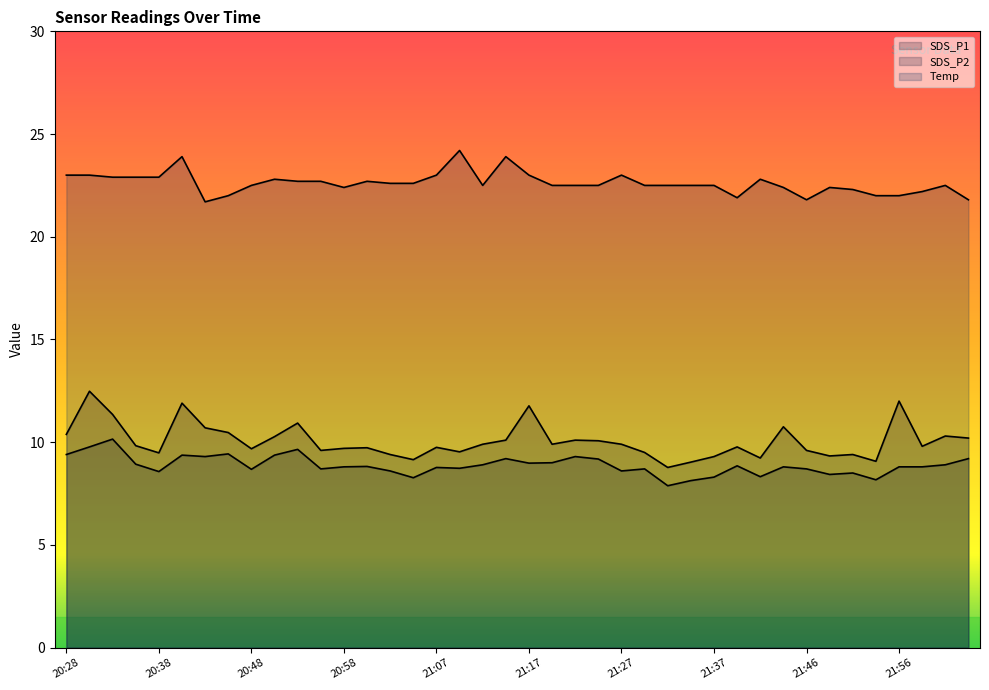

At which label does SDS_P1 reach its minimum?

21:32